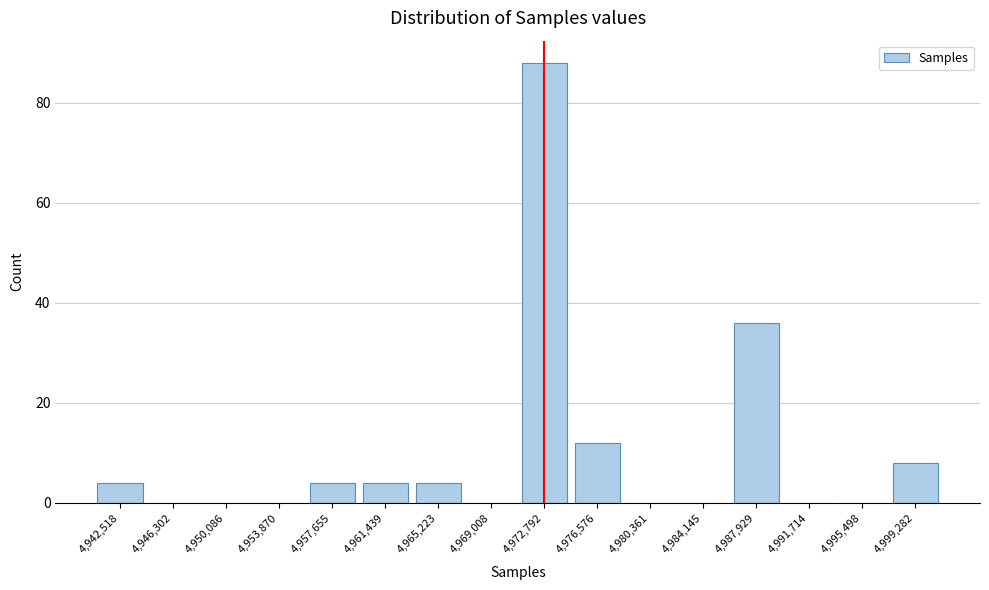

Reading right to left, list all the values displayed in this chart.

4,999,282=8	4,995,498=0	4,991,714=0	4,987,929=36	4,984,145=0	4,980,361=0	4,976,576=12	4,972,792=88	4,969,008=0	4,965,223=4	4,961,439=4	4,957,655=4	4,953,870=0	4,950,086=0	4,946,302=0	4,942,518=4